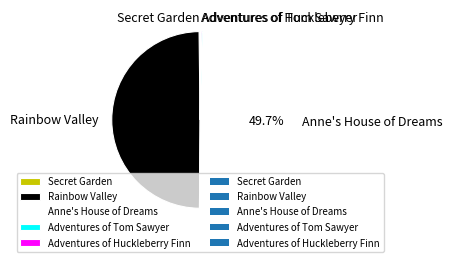

What percentage is NOT represented by Anne's House of Dreams?

50.3%